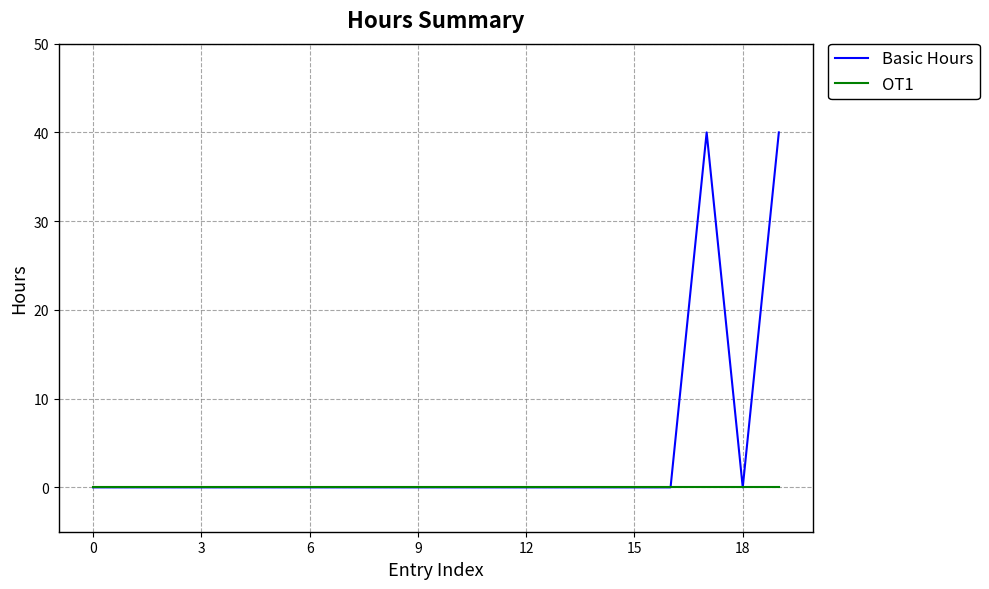

Rank the series by their maximum value, from lowest to highest.

OT1, Basic Hours